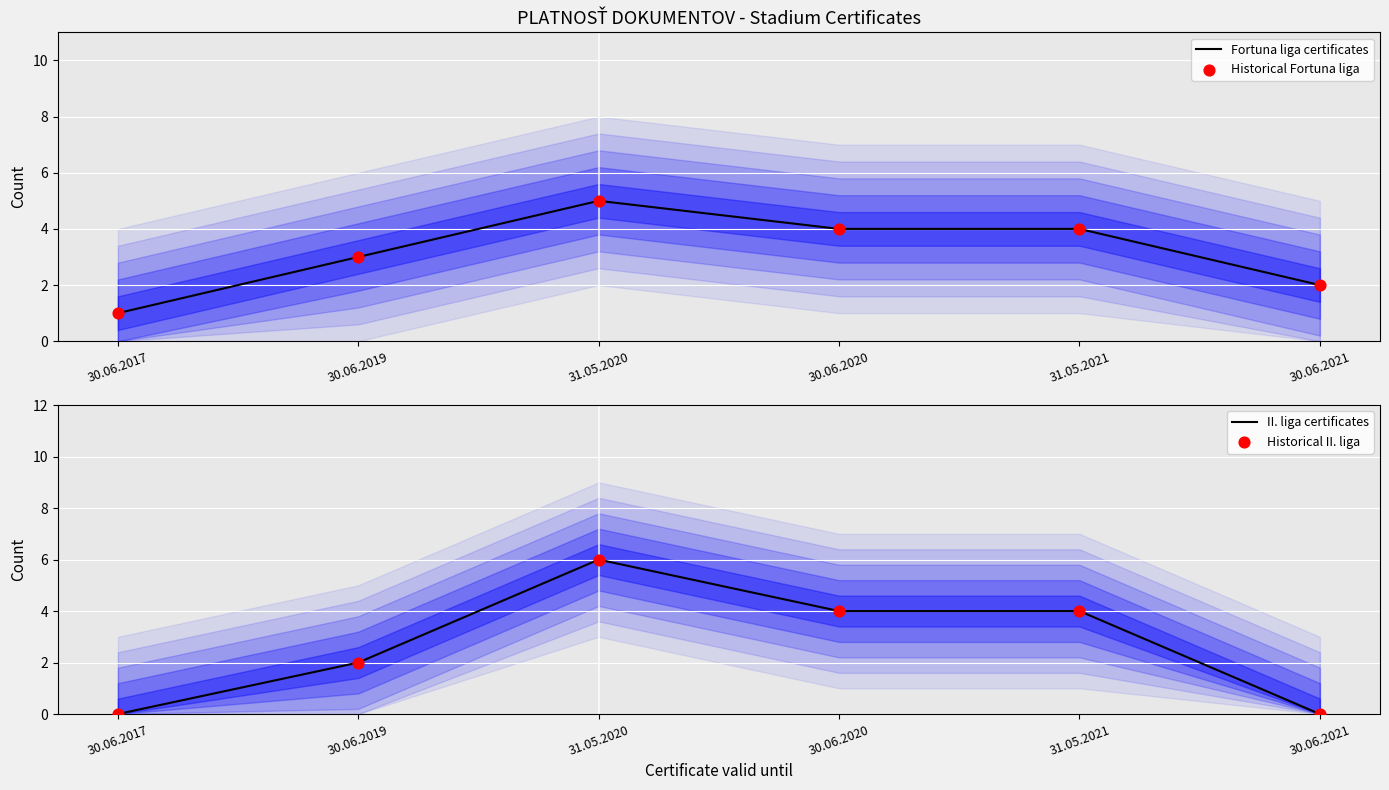

Which series contains the lowest Y value?

II. liga certificates